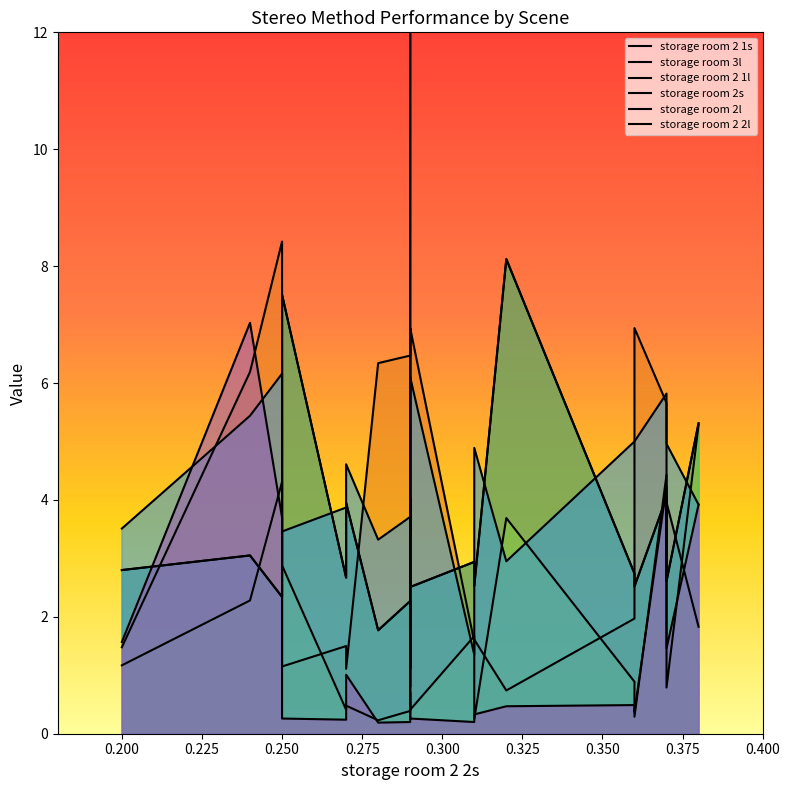

Which category has the highest value across all series?

0.29